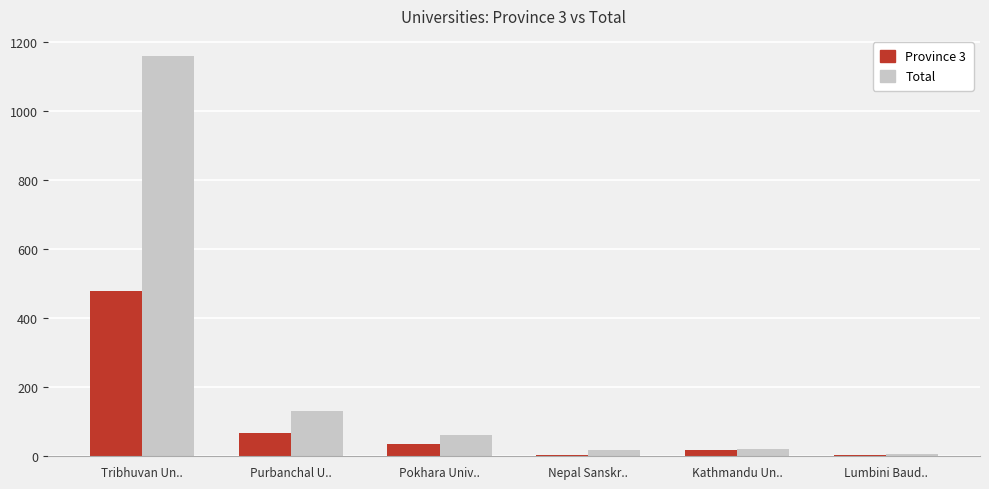

Which series changed the most between Tribhuvan Un.. and Purbanchal U..?

Total